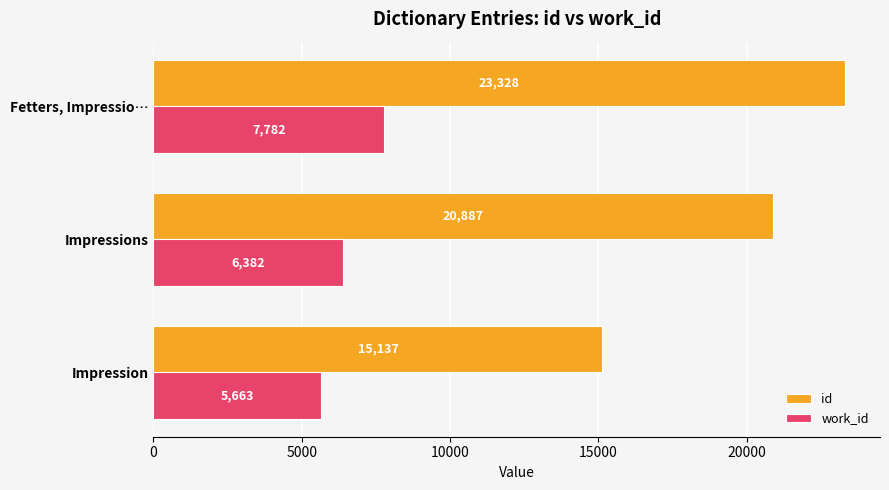

Is it true that id equals 15137.0 at Impression?

True